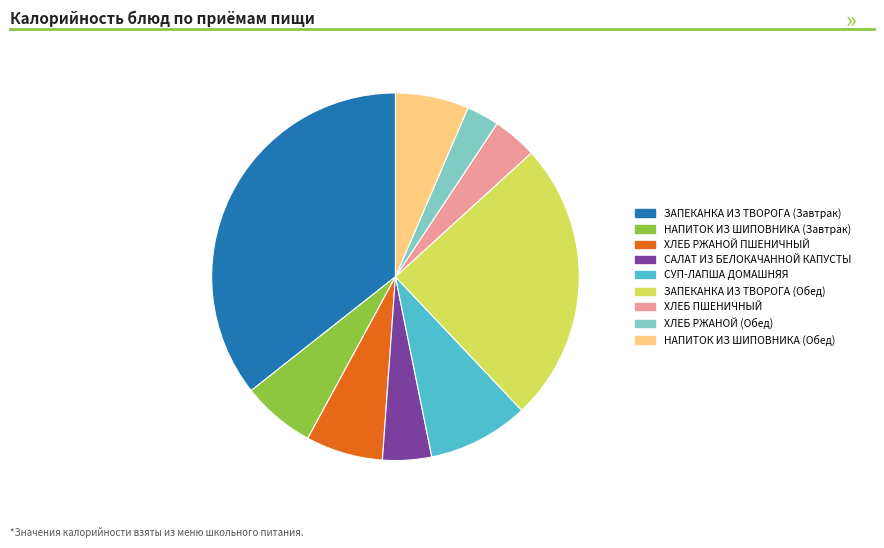

Is the sum of ЗАПЕКАНКА ИЗ ТВОРОГА (Завтрак) and ХЛЕБ ПШЕНИЧНЫЙ greater than half?

No